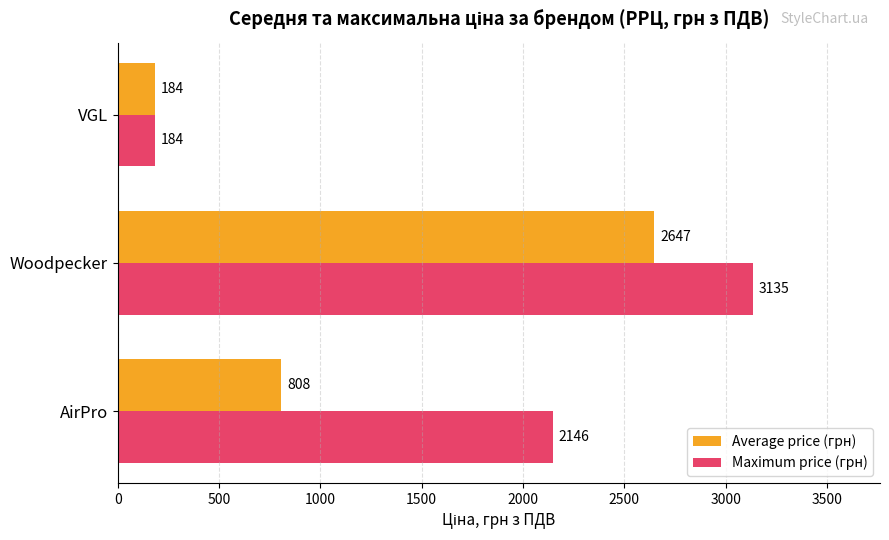

True or false: Average price (грн) has a value of 807.6 at AirPro.

True